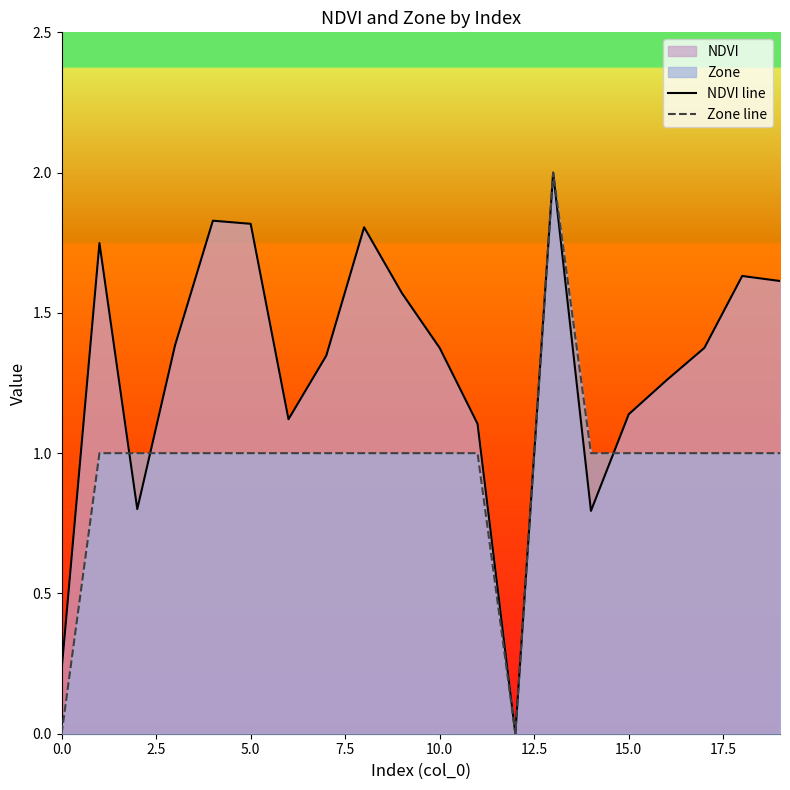

At which category is the sum across all series the highest?

13